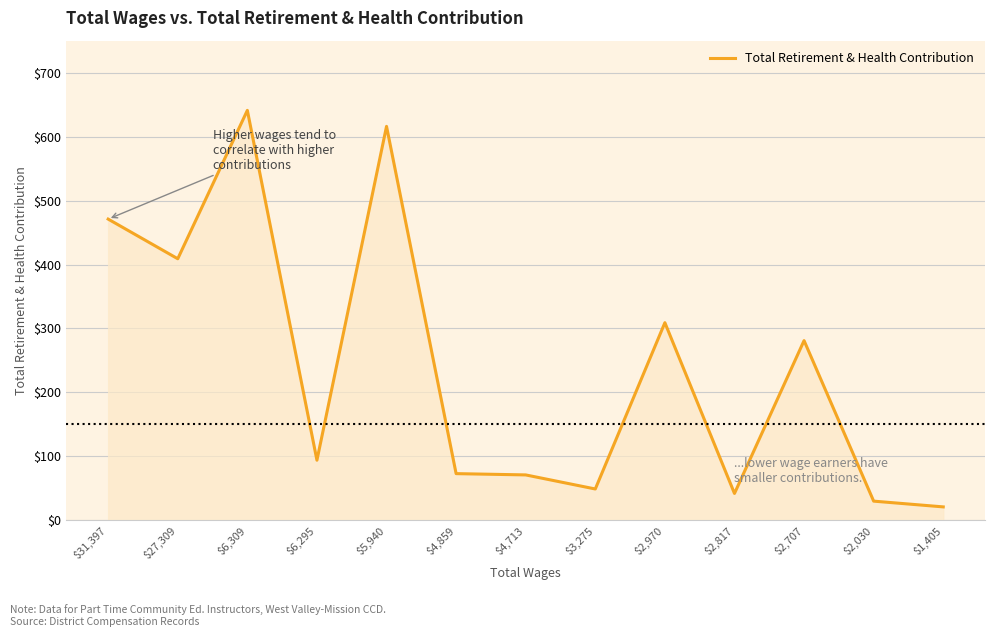

At which category does the data reach its first local valley?

$27,309